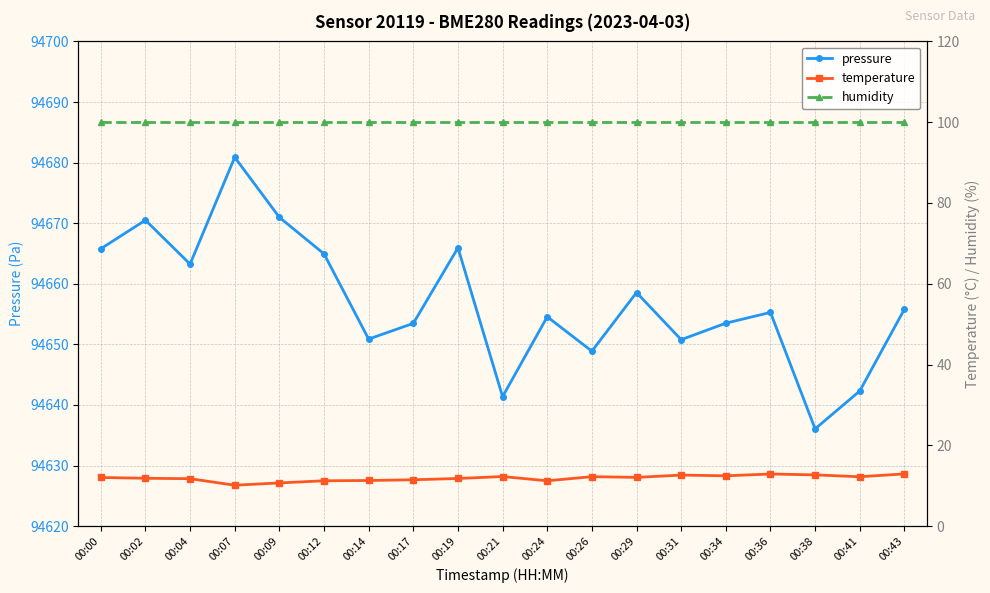

What is the sum of all temperature values?

226.2